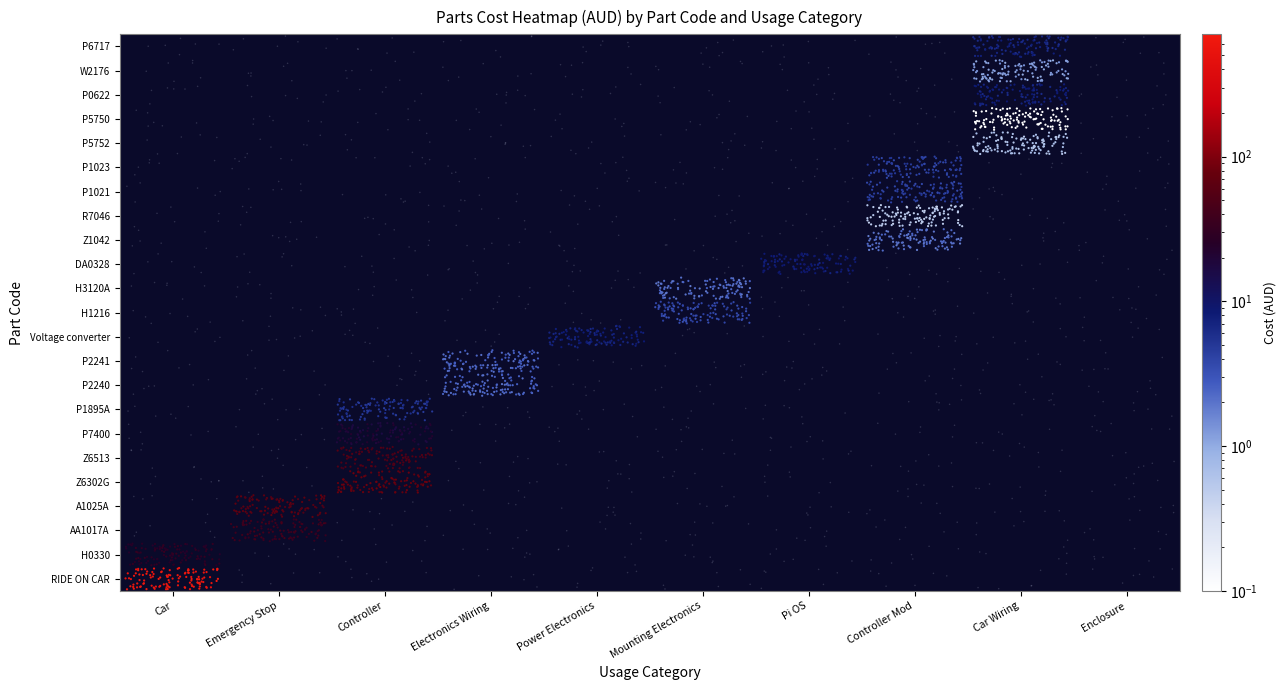

The Enclosure for electronics series shows 22.6 at A1025A. True or false?

False